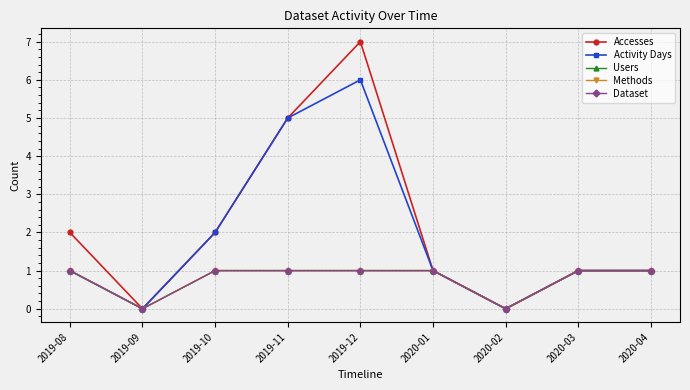

Rank the series by their maximum value, from highest to lowest.

Accesses, Activity Days, Users, Methods, Dataset